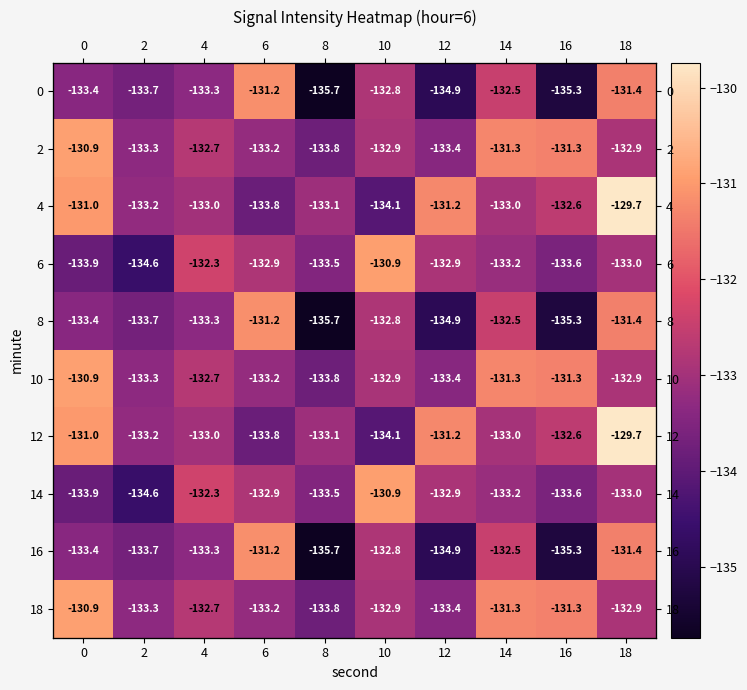

What is the total value across all series at 4?

-1328.9